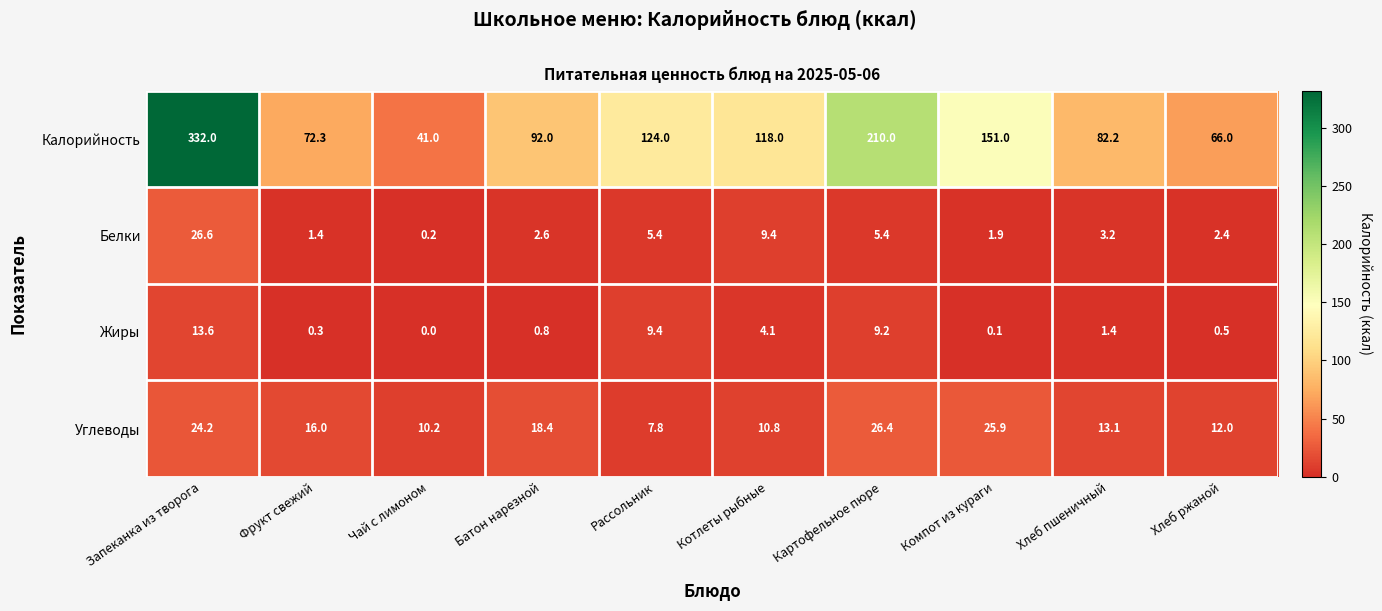

Where does the Калорийность series first go above 118?

Запеканка из творога